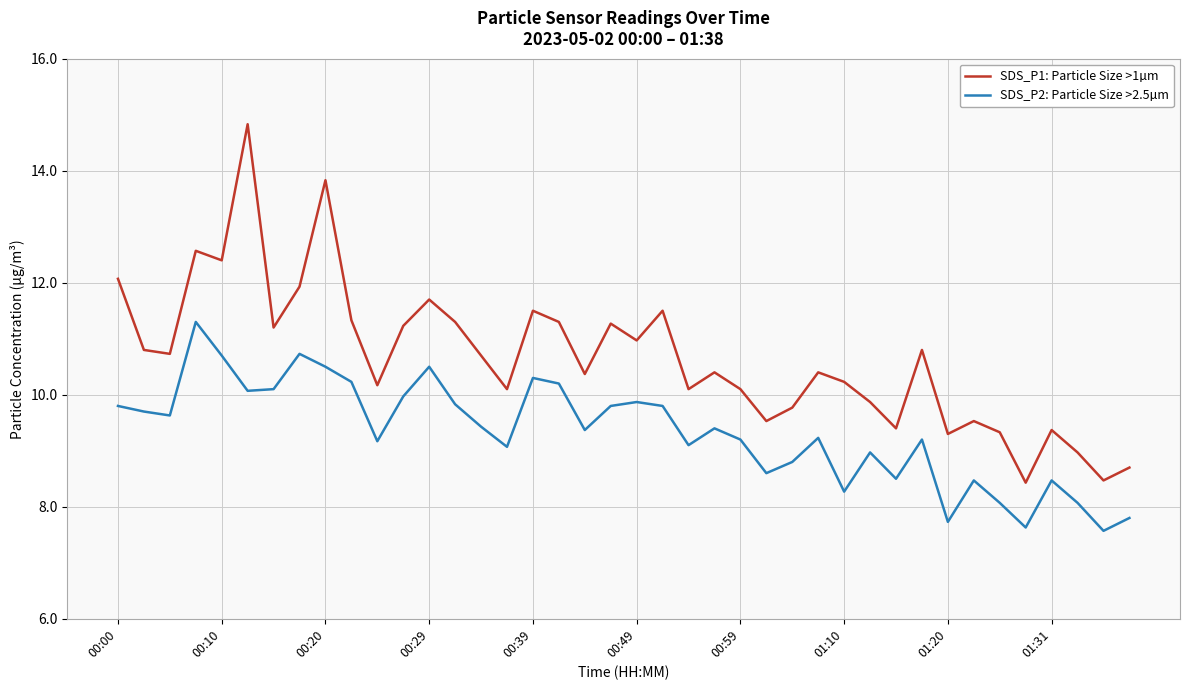

Which series has the largest total across all categories?

SDS_P1: Particle Size >1µm